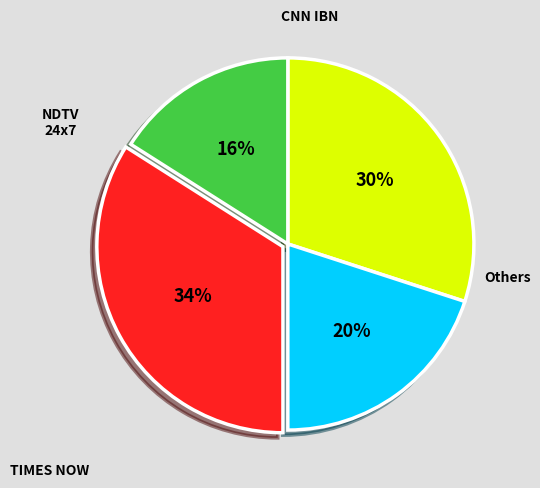

Does any single category account for the majority?

No